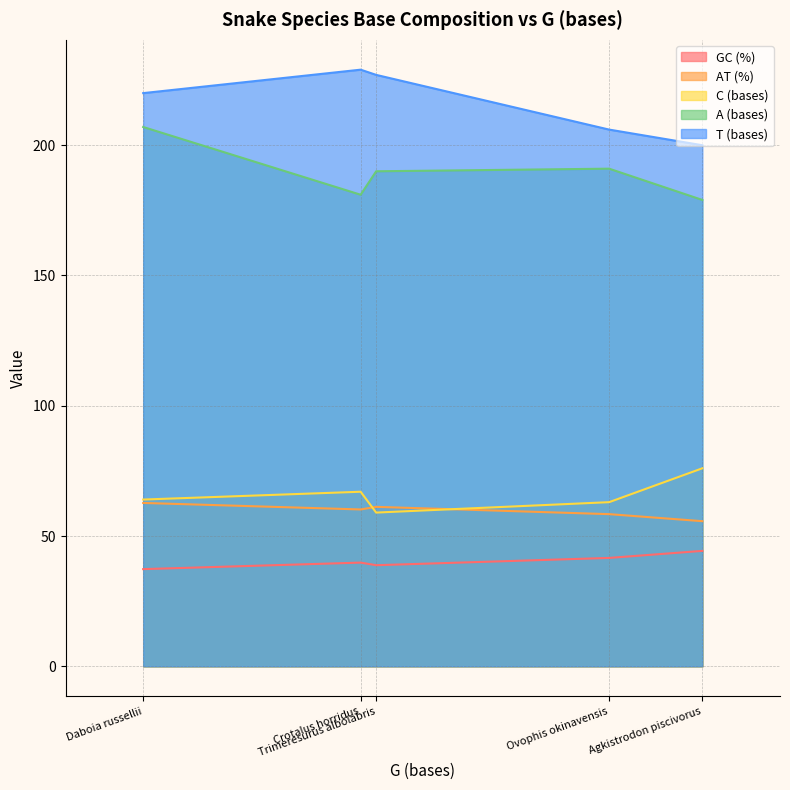

What is the maximum value for A (bases)?

207.0